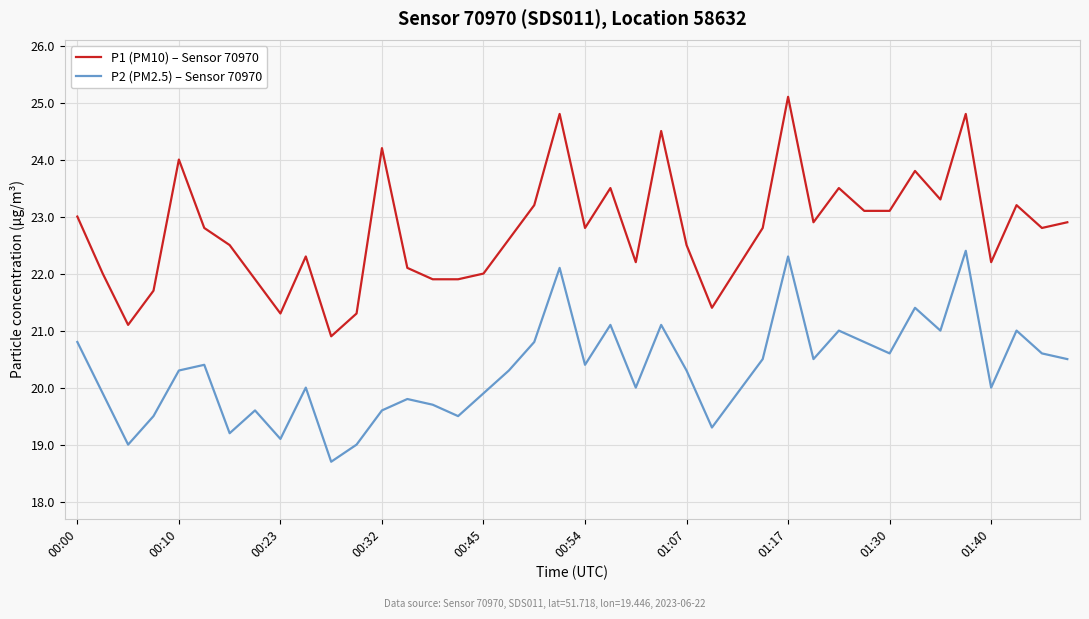

What is the difference between the maximum and minimum values in the P2 (PM2.5) – Sensor 70970 series?

3.7